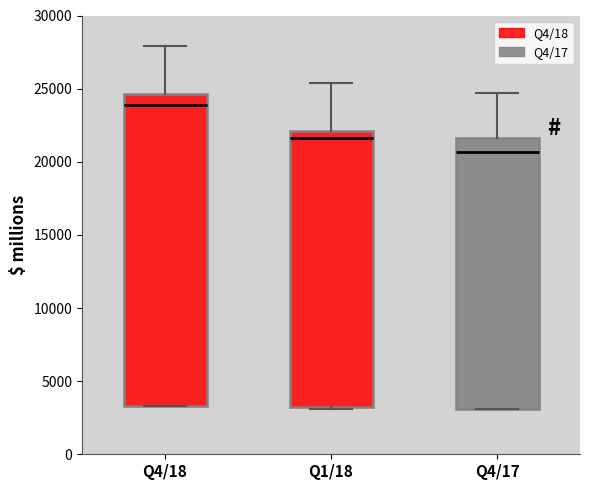

Reading left to right, read every box against the y-axis: the position of its median line, the range the box covers, and the ends of its whiskers. The values are not printed on the chart, so give them approximately, as read against the axis.

Q4/18: median 24000, box 3500 to 24500, whiskers 3500 to 28000
Q1/18: median 21500, box 3500 to 22000, whiskers 3000 to 25500
Q4/17: median 20500, box 3000 to 21500, whiskers 3000 to 24500